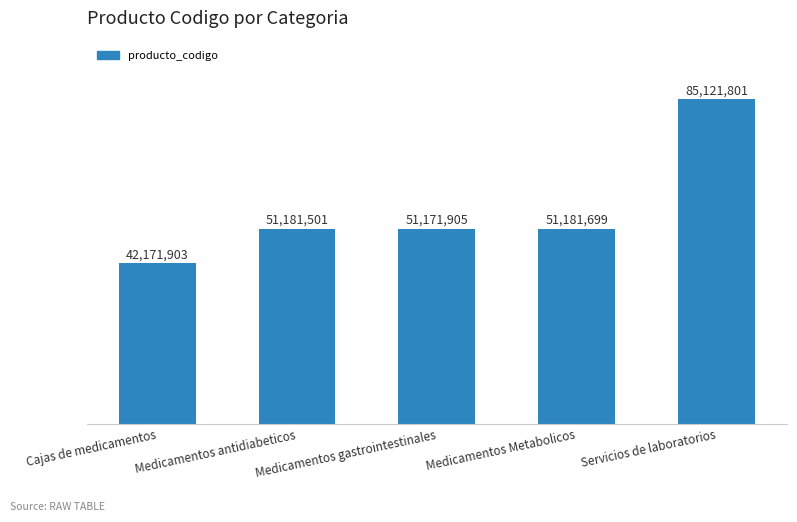

Rank the categories by value from lowest to highest.

Cajas de medicamentos, Medicamentos gastrointestinales, Medicamentos antidiabeticos, Medicamentos Metabolicos, Servicios de laboratorios